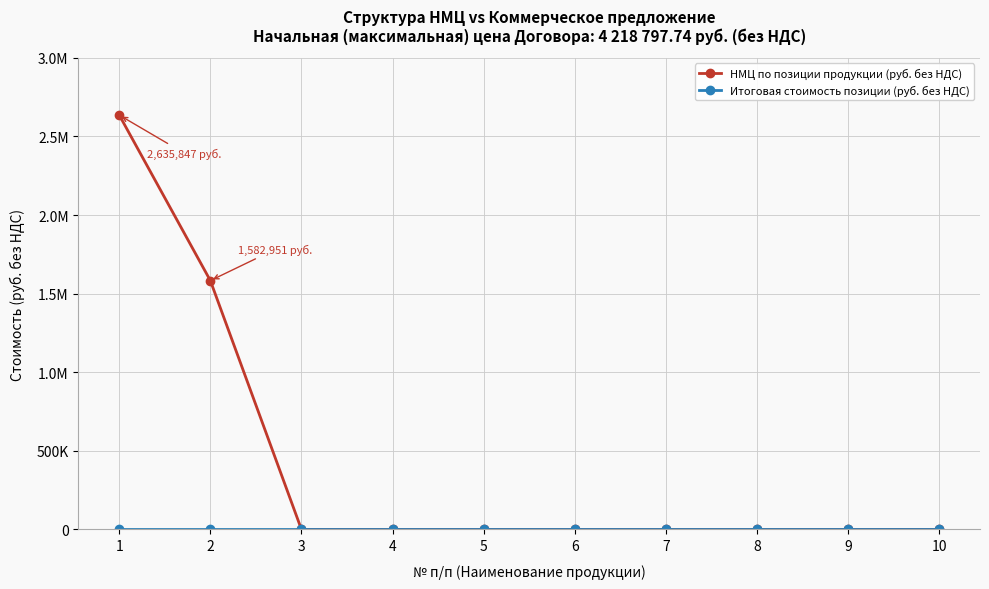

Rank the series by their average value, from highest to lowest.

НМЦ по позиции продукции (руб. без НДС), Итоговая стоимость позиции (руб. без НДС)